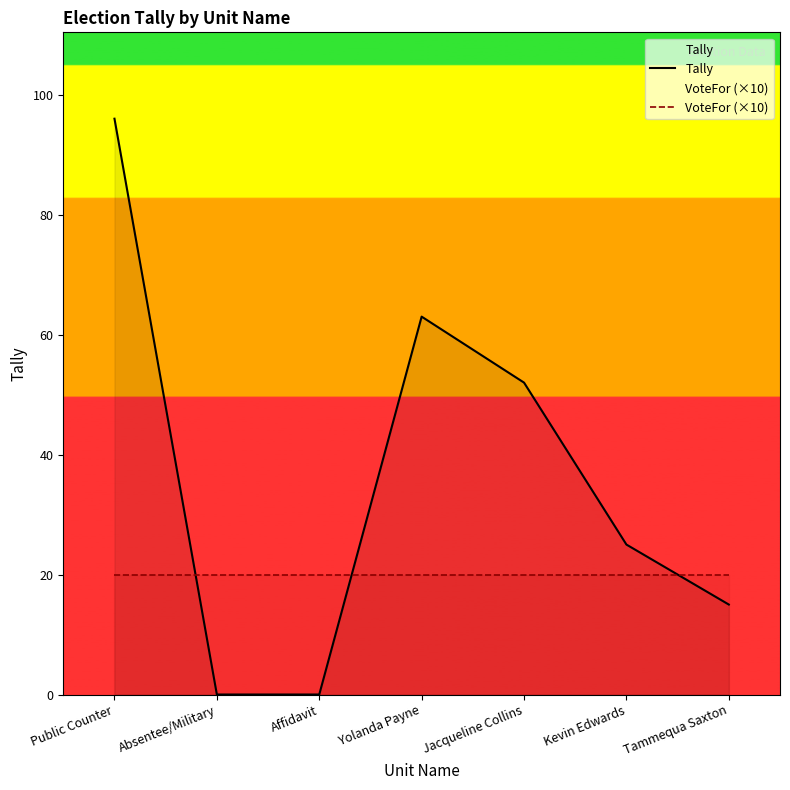

What are all the series names shown in the legend?

Tally, VoteFor (×10)